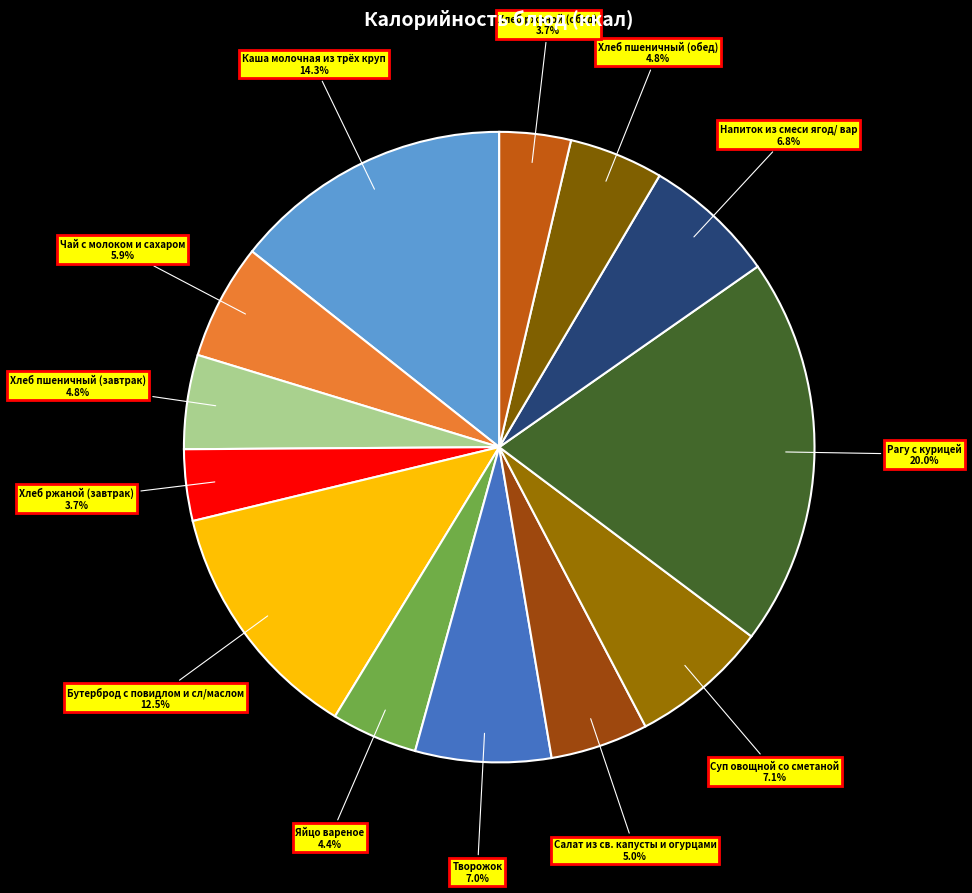

Count the number of slices in the pie.

13